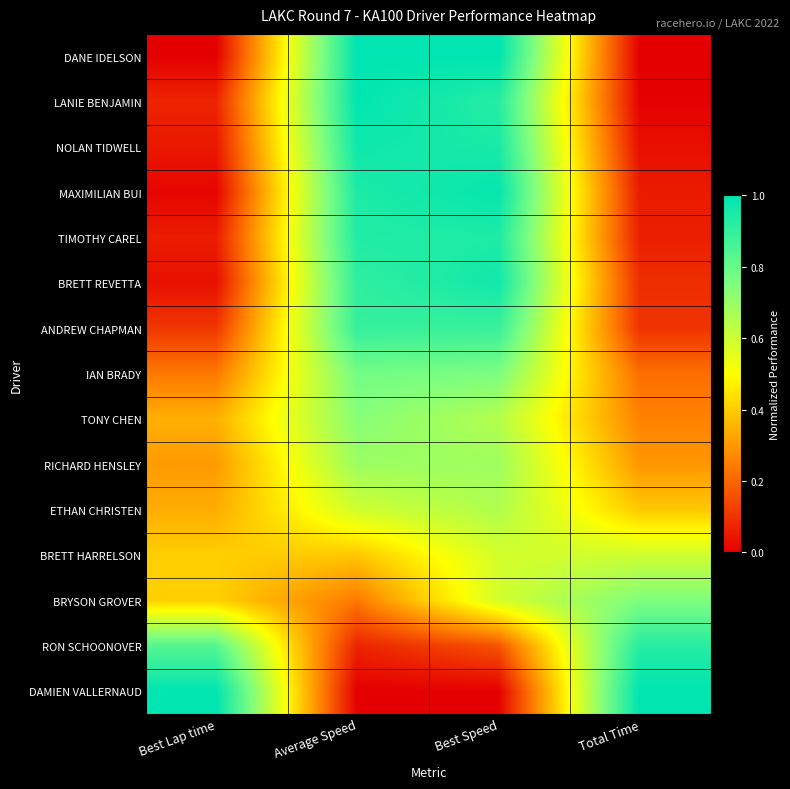

Between Best Speed and Best Lap time, which is larger?

Best Speed